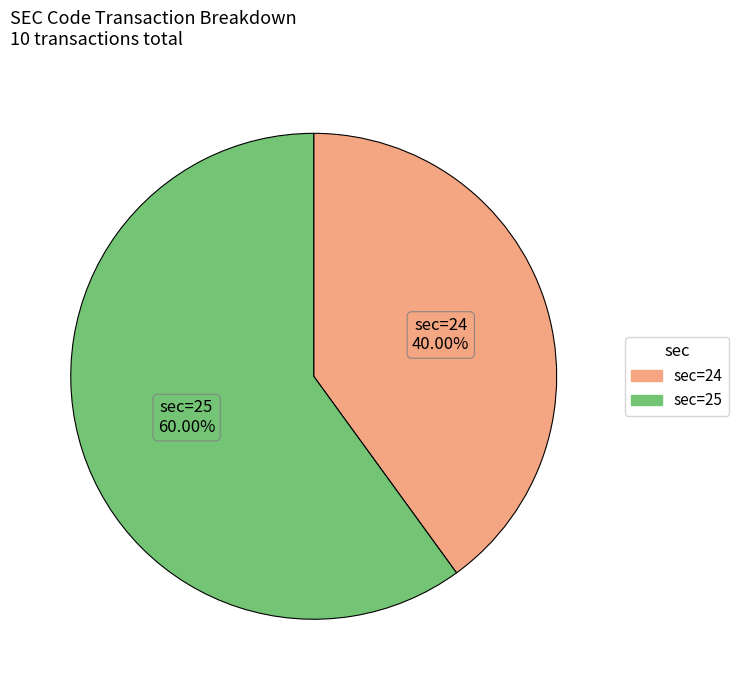

Does any single category account for the majority?

Yes